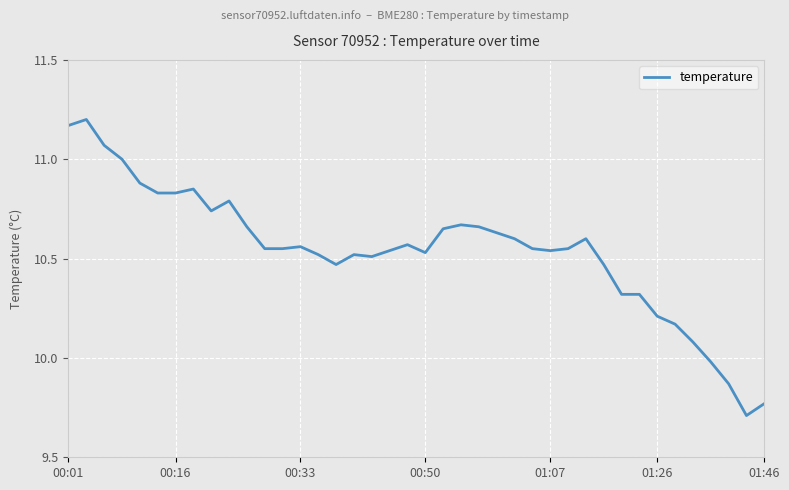

What is the difference between the maximum and minimum values?

1.5